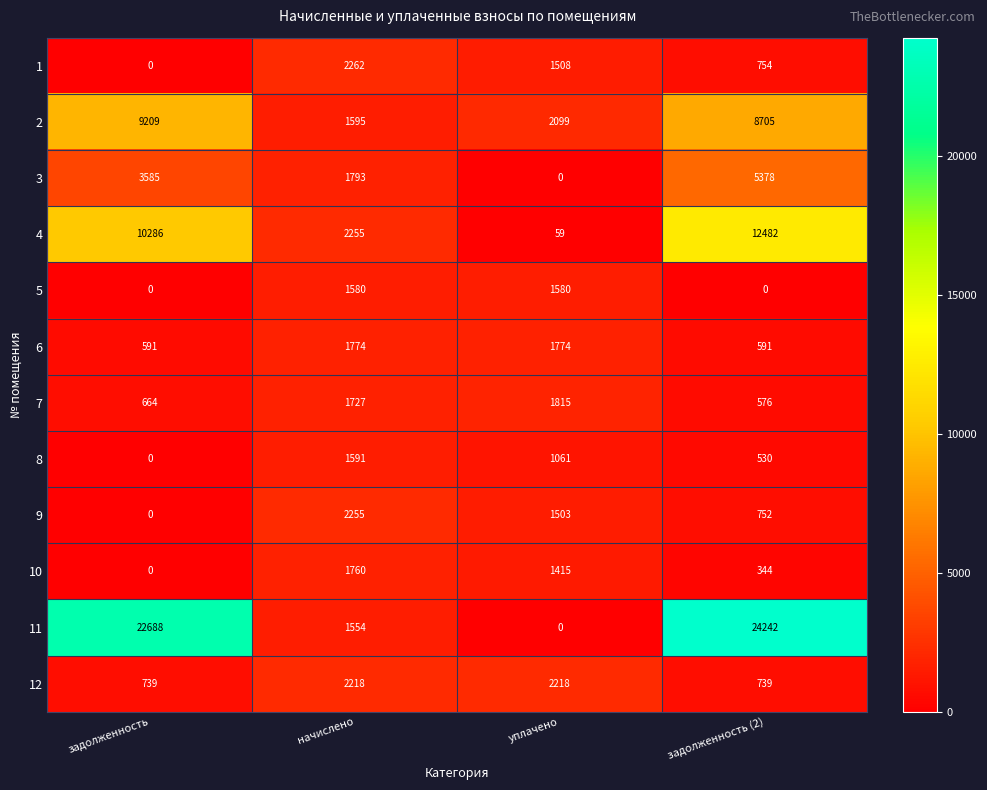

What is the minimum value for 4?

59